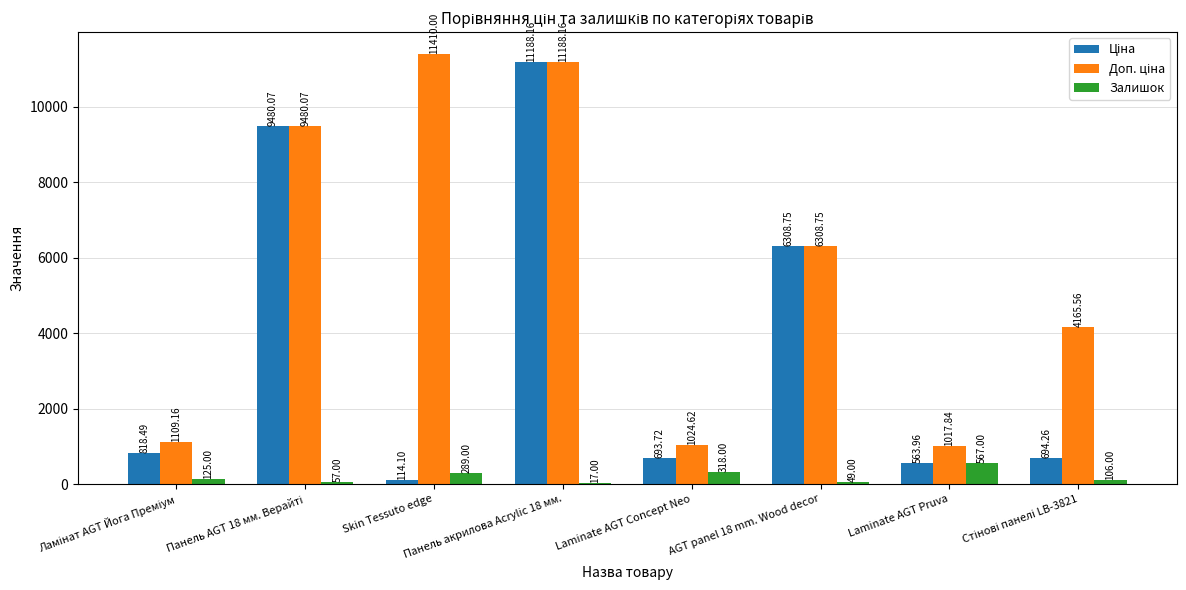

How many data points does each series have?

8